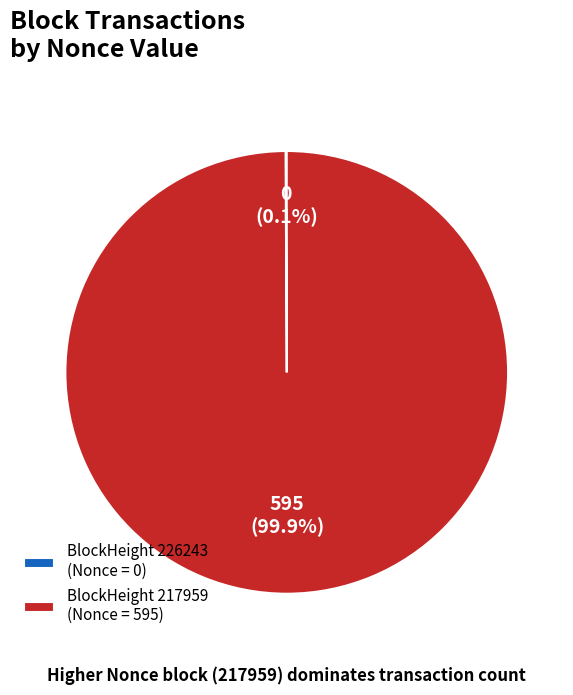

Which slice represents more than half of the pie?

BlockHeight 217959 (Nonce = 595)